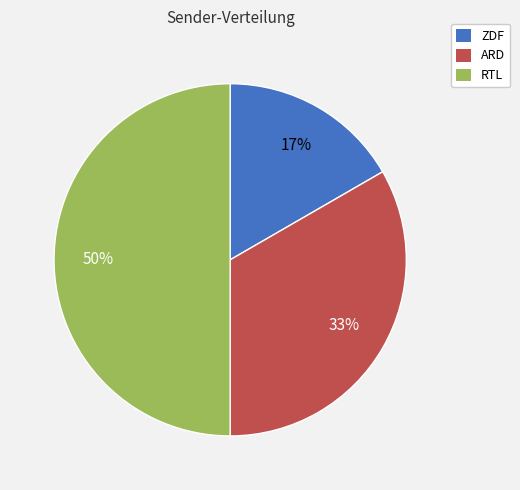

Is it true that ZDF is 30% of the pie?

False